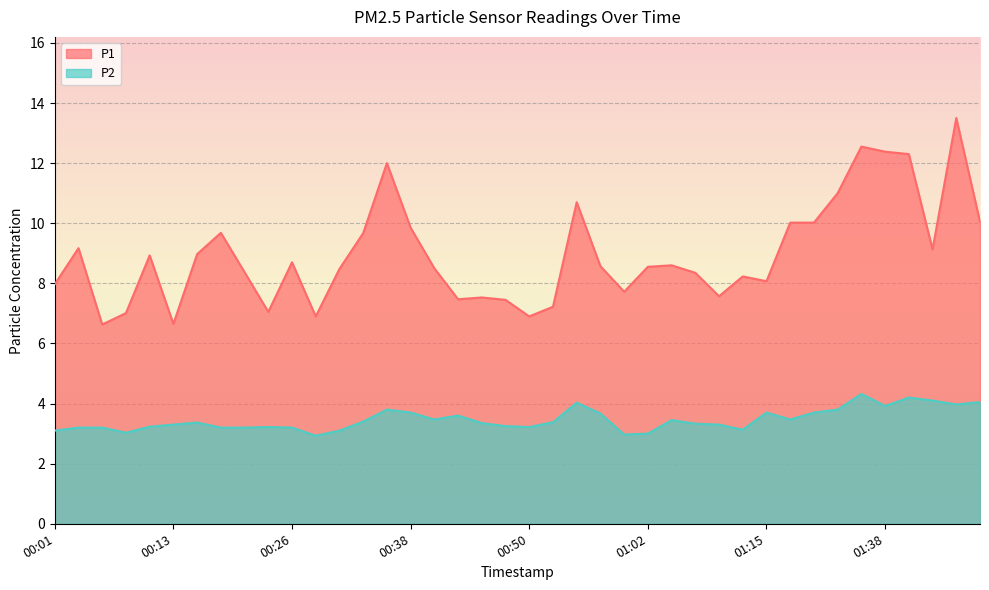

Reading left to right, transcribe all the data shown in this chart.

P1: 00:01=8.0	00:03=9.2	00:06=6.6	00:09=7.0	00:11=8.9	00:13=6.7	00:16=9.0	00:18=9.7	00:21=8.4	00:23=7.0	00:26=8.7	00:28=6.9	00:30=8.5	00:33=9.7	00:35=12.0	00:38=9.8	00:40=8.5	00:43=7.5	00:45=7.5	00:48=7.5	00:50=6.9	00:53=7.2	00:55=10.7	00:57=8.6	01:00=7.7	01:02=8.6	01:05=8.6	01:07=8.3	01:10=7.6	01:12=8.2	01:15=8.1	01:20=10.0	01:31=10.0	01:33=11.0	01:36=12.6	01:38=12.4	01:41=12.3	01:43=9.1	01:46=13.5	01:49=10.1
P2: 00:01=3.1	00:03=3.2	00:06=3.2	00:09=3.0	00:11=3.2	00:13=3.3	00:16=3.4	00:18=3.2	00:21=3.2	00:23=3.2	00:26=3.2	00:28=2.9	00:30=3.1	00:33=3.4	00:35=3.8	00:38=3.7	00:40=3.5	00:43=3.6	00:45=3.4	00:48=3.2	00:50=3.2	00:53=3.4	00:55=4.0	00:57=3.7	01:00=3.0	01:02=3.0	01:05=3.5	01:07=3.3	01:10=3.3	01:12=3.1	01:15=3.7	01:20=3.5	01:31=3.7	01:33=3.8	01:36=4.3	01:38=3.9	01:41=4.2	01:43=4.1	01:46=4.0	01:49=4.0